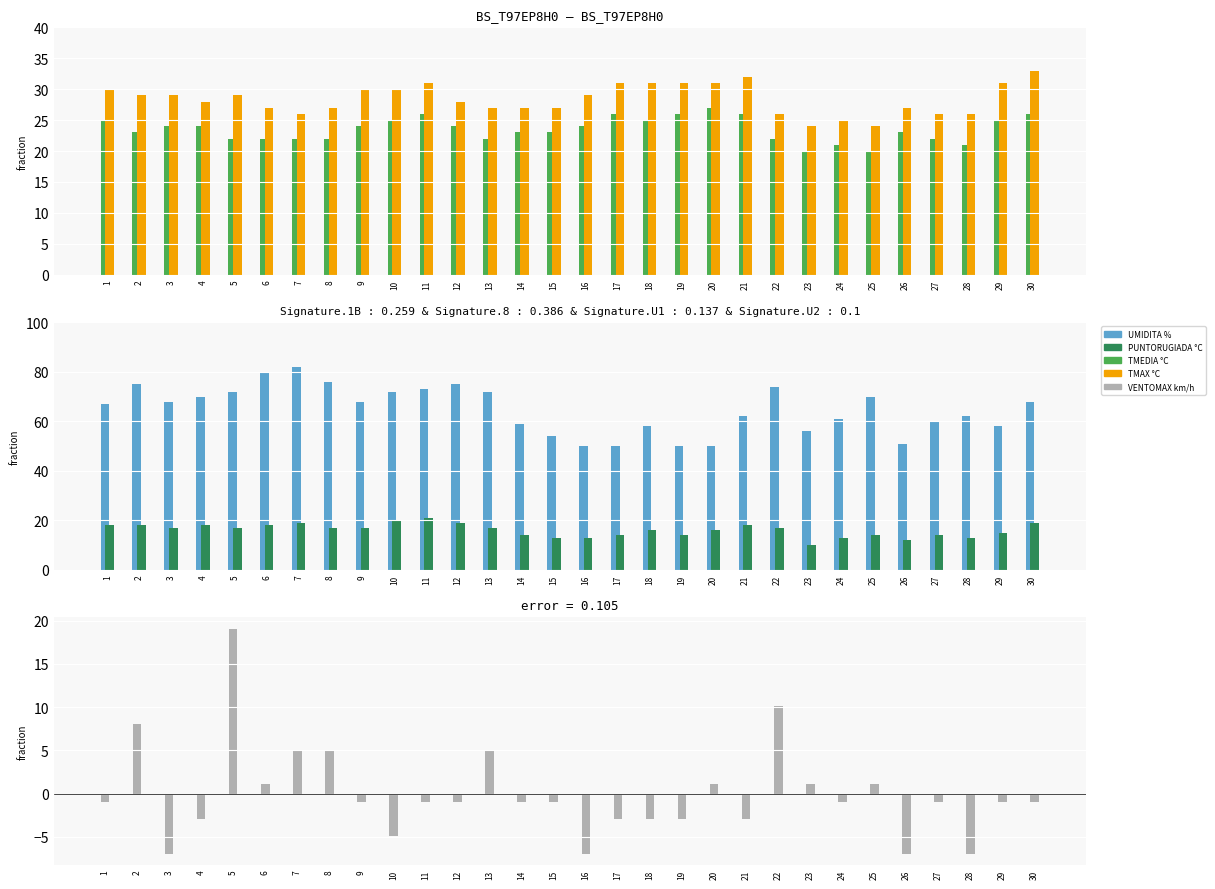

At which label does TMAX °C first exceed 29?

1